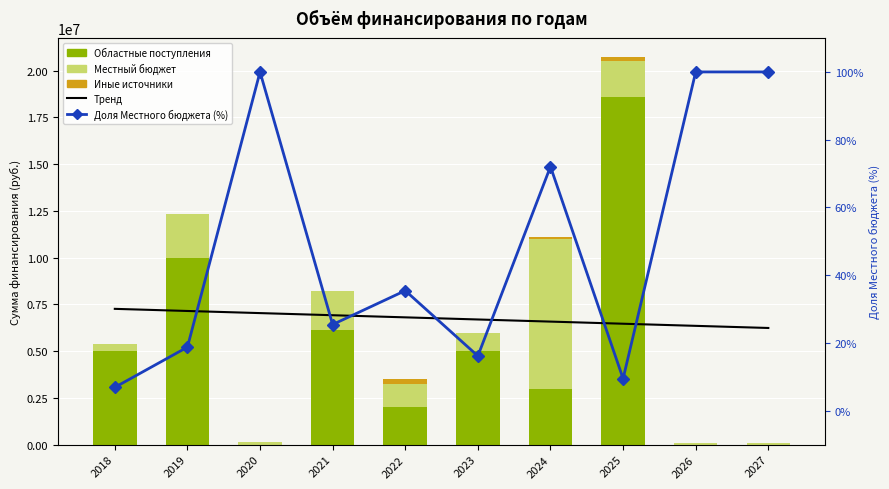

Is it true that Тренд equals 11338934.8 at 2019?

False